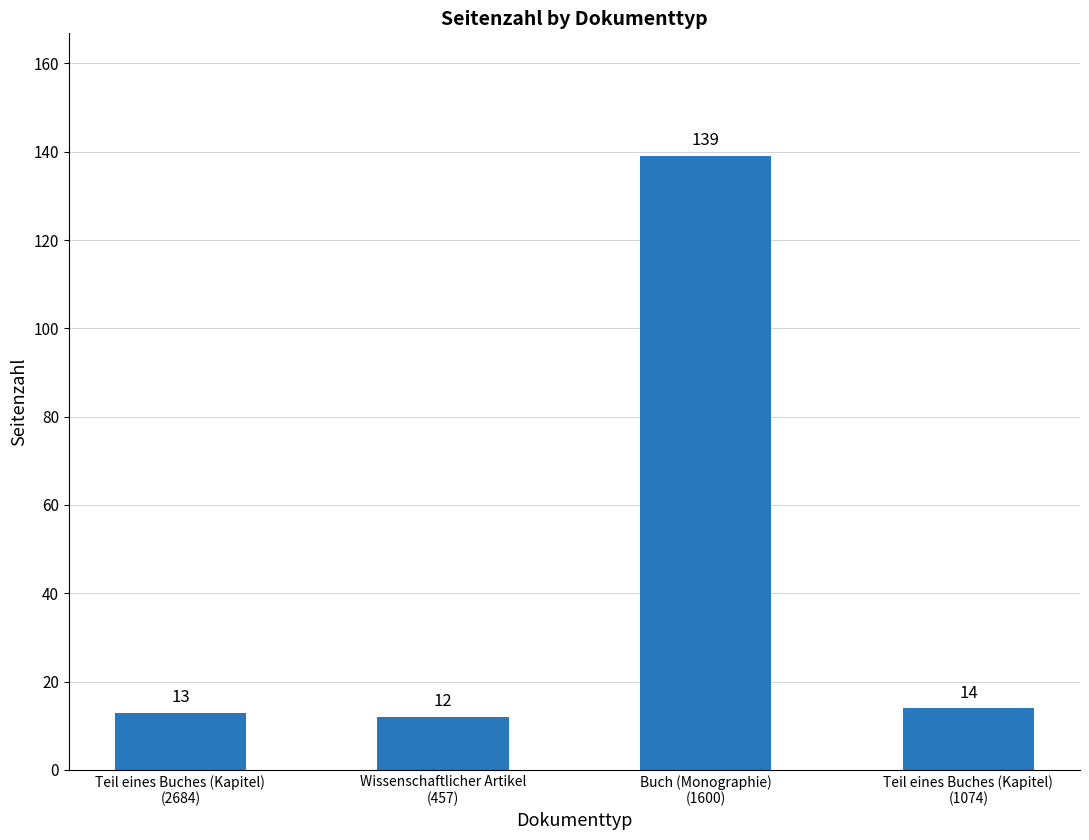

What is the sum of all values?

178